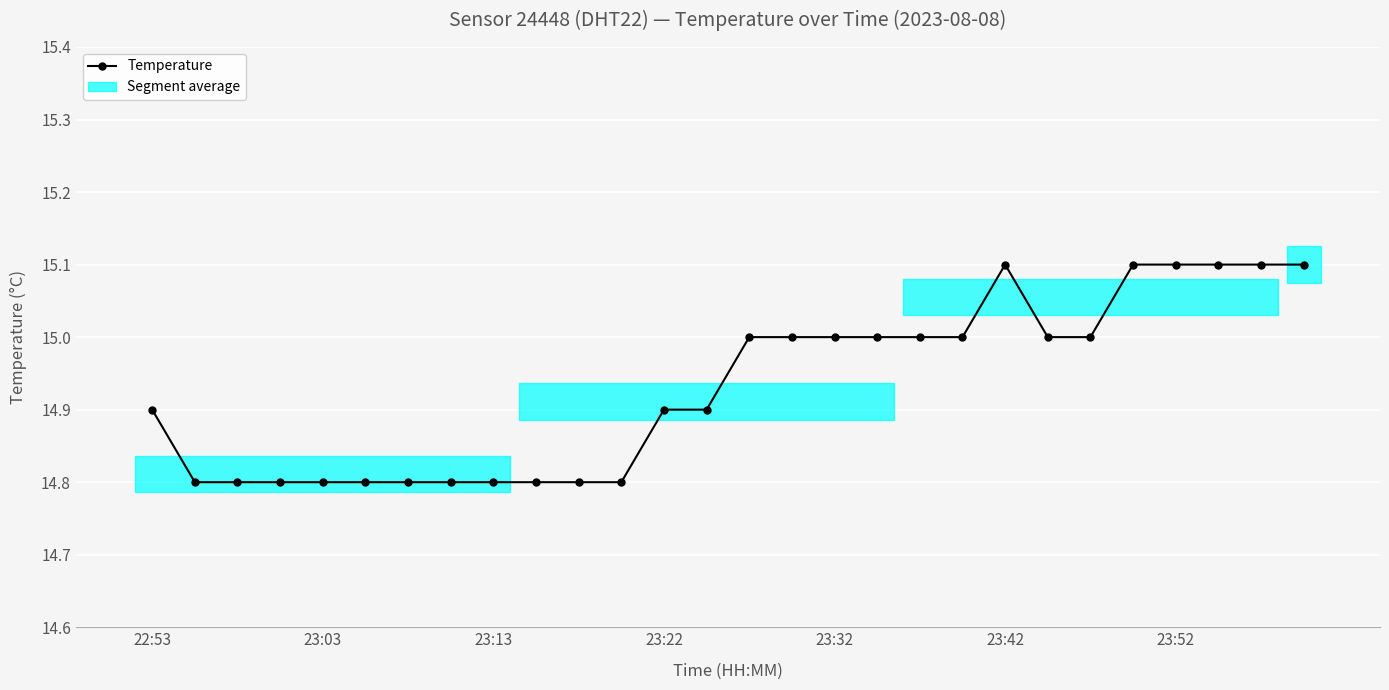

What is the value of the 15th point from the left?

15.0